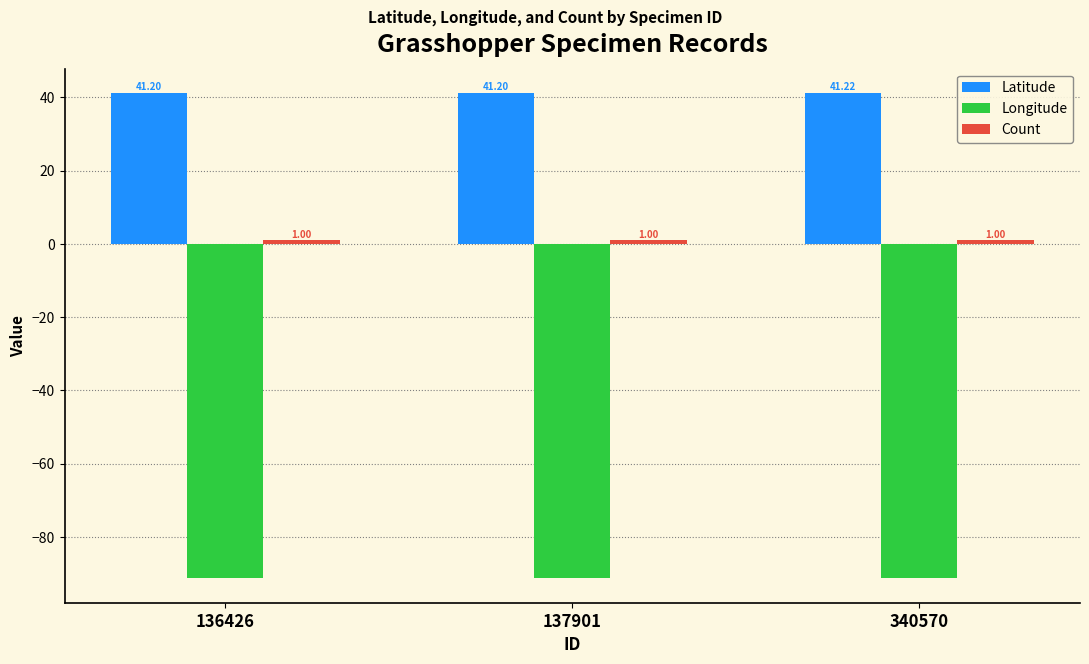

What is the spread (max minus min) of values at 340570?

132.4